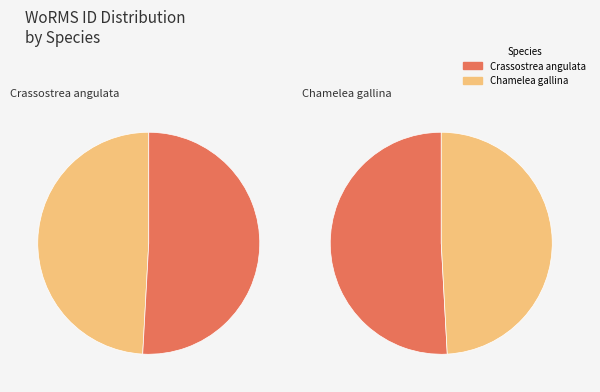

Is Crassostrea angulata the majority of the pie?

Yes